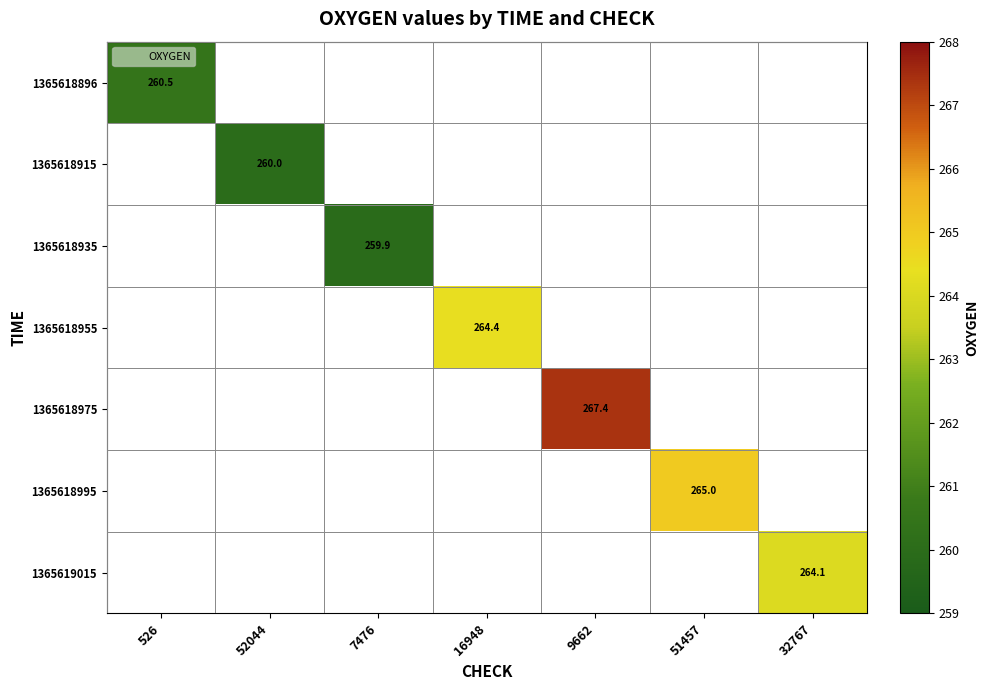

At how many categories does at least one series exceed 264?

4